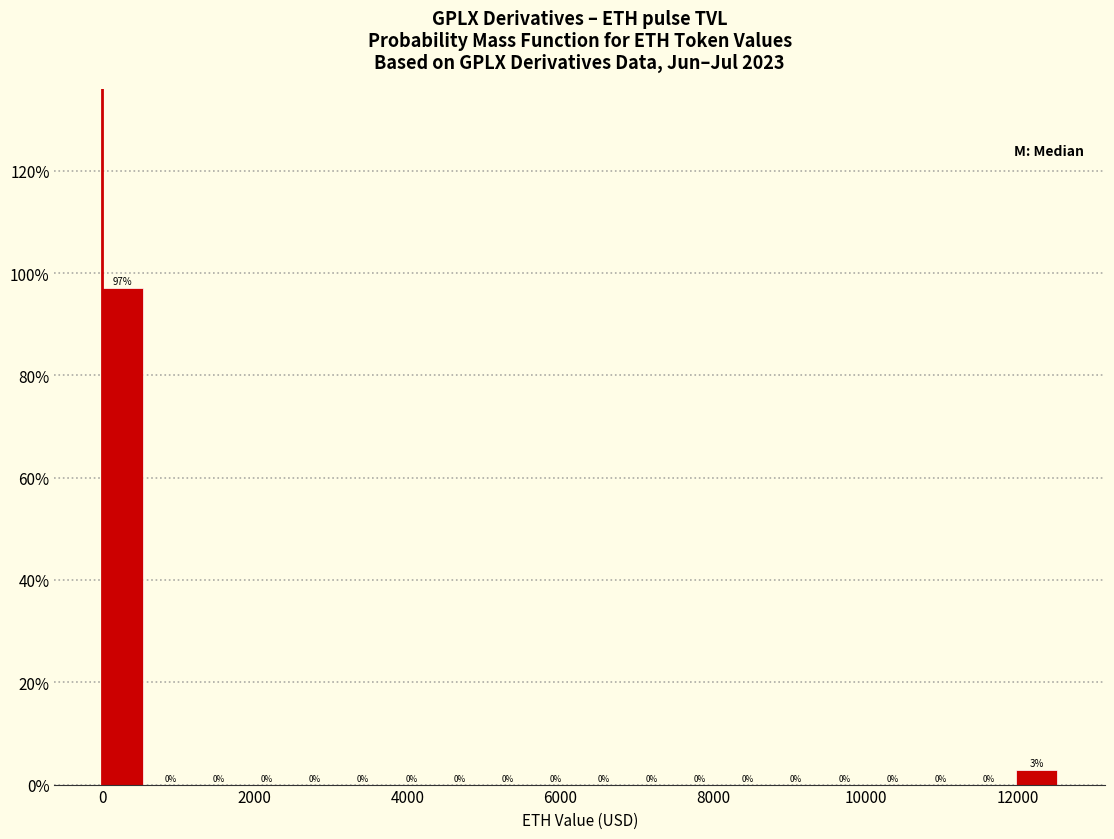

Read against the x-axis, roughly where is the centre of the tallest bar?

200